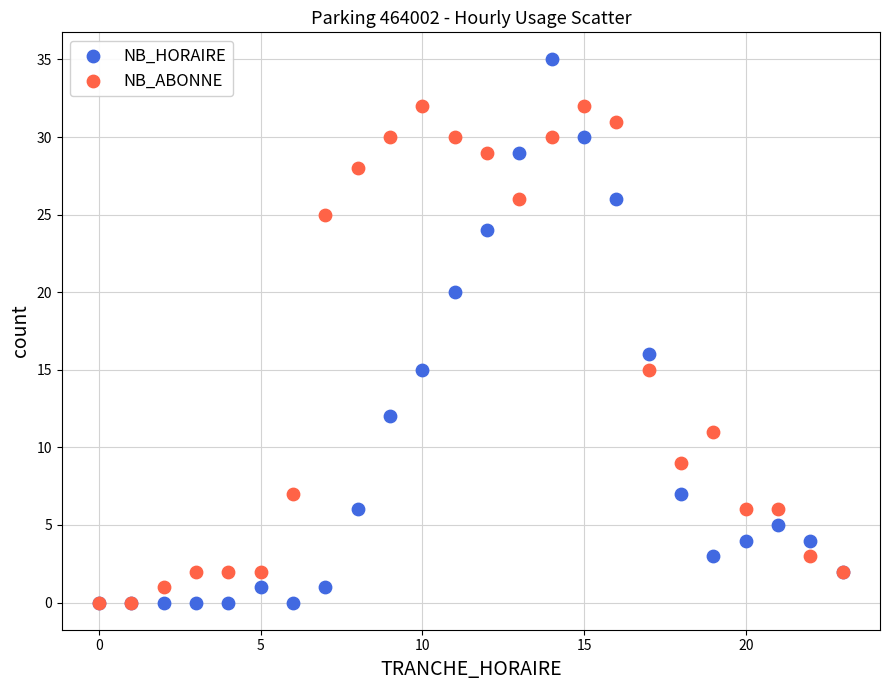

Which series has the largest Y range (max minus min)?

NB_HORAIRE